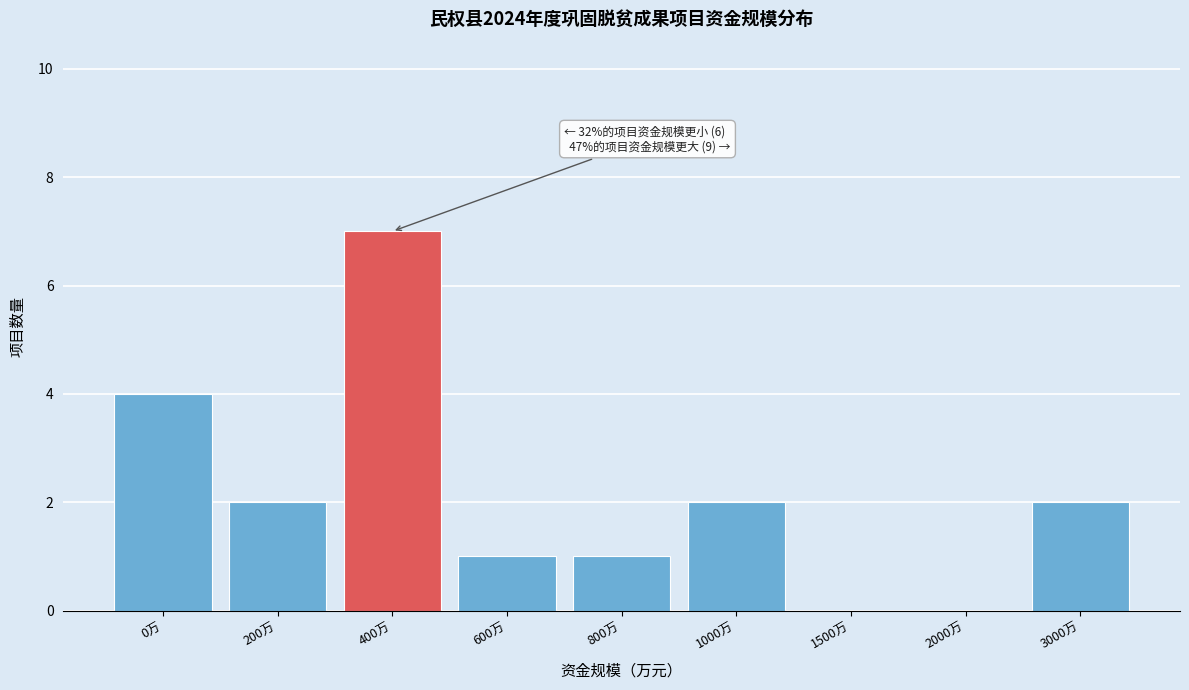

Reading left to right, extract all data points from this chart.

0万=4	200万=2	400万=7	600万=1	800万=1	1000万=2	1500万=0	2000万=0	3000万=2